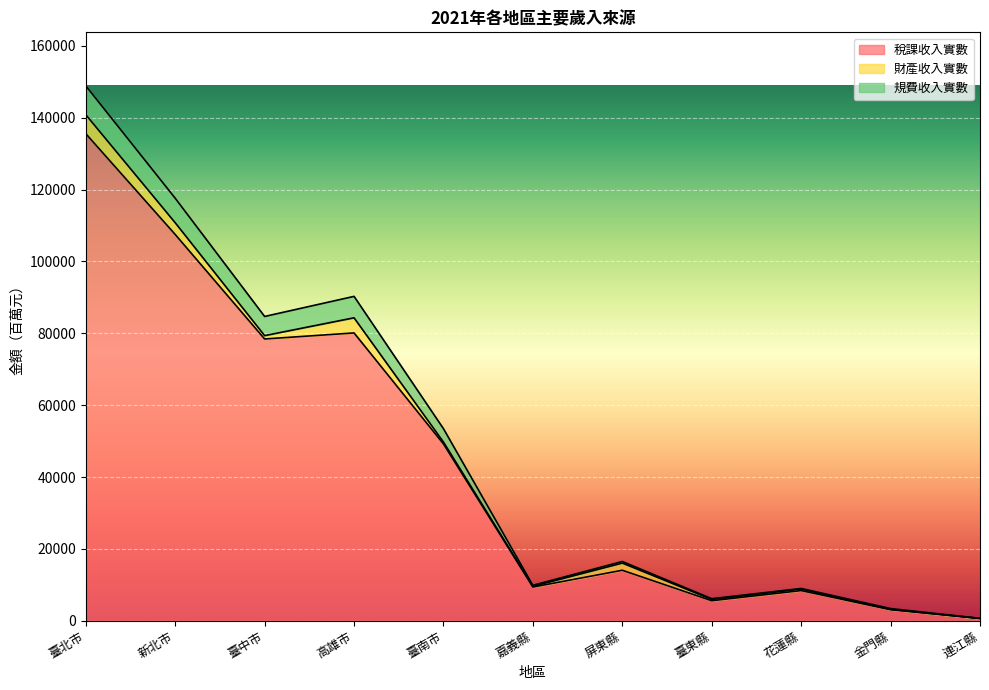

Count the number of categories in the chart.

11